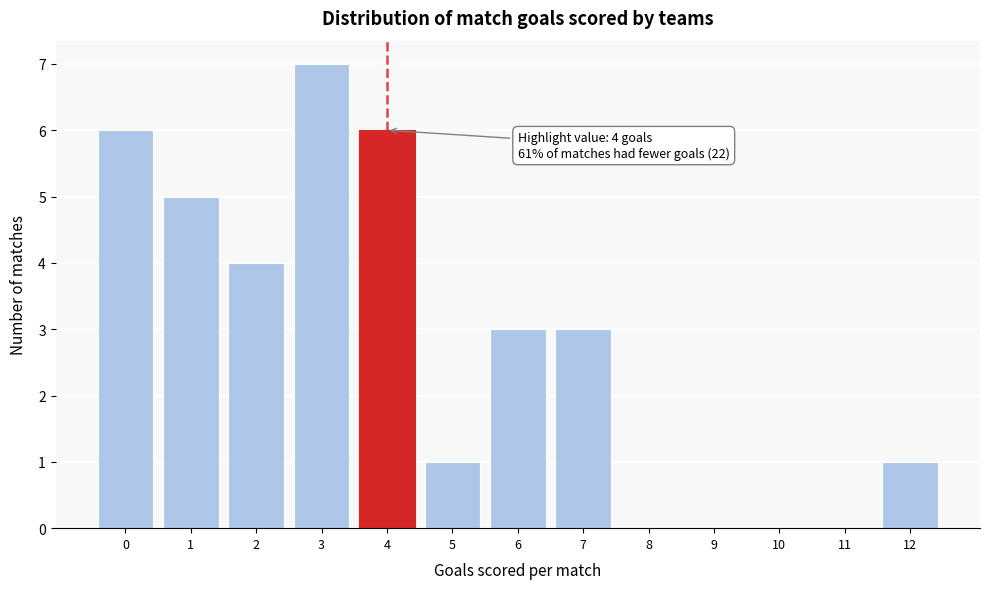

Reading left to right, what are all the values shown in this chart?

0=6	1=5	2=4	3=7	4=6	5=1	6=3	7=3	8=0	9=0	10=0	11=0	12=1